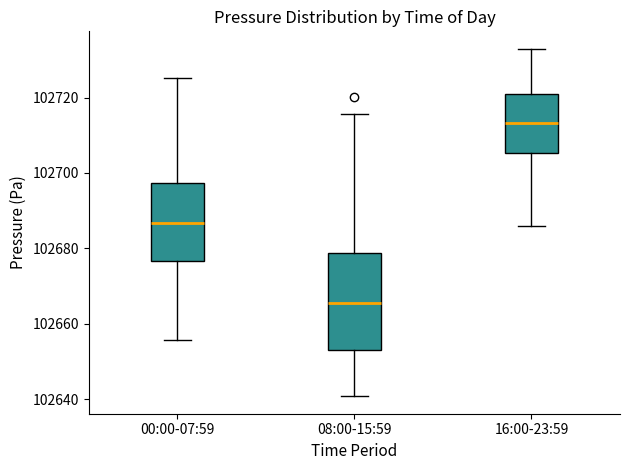

Reading left to right, read every box against the y-axis: the position of its median line, the range the box covers, and the ends of its whiskers. The values are not printed on the chart, so give them approximately, as read against the axis.

00:00-07:59: median 102686, box 102676 to 102698, whiskers 102656 to 102726
08:00-15:59: median 102666, box 102654 to 102678, whiskers 102640 to 102716
16:00-23:59: median 102714, box 102706 to 102722, whiskers 102686 to 102732